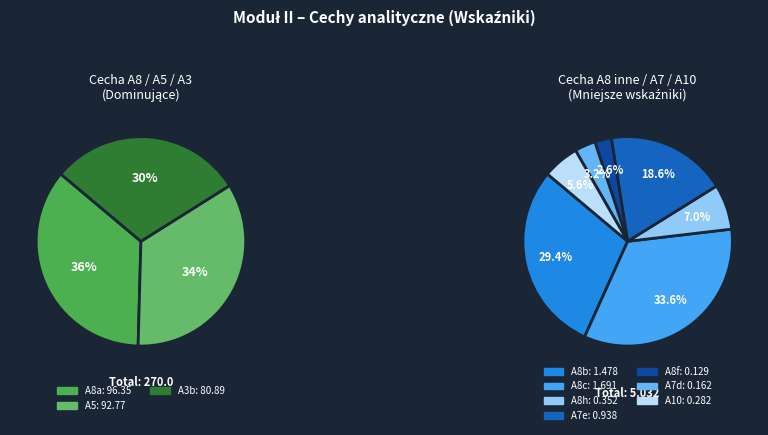

Rank the categories by value from highest to lowest.

A8a, A5, A3b, A8c, A8b, A7e, A8h, A10, A7d, A8f